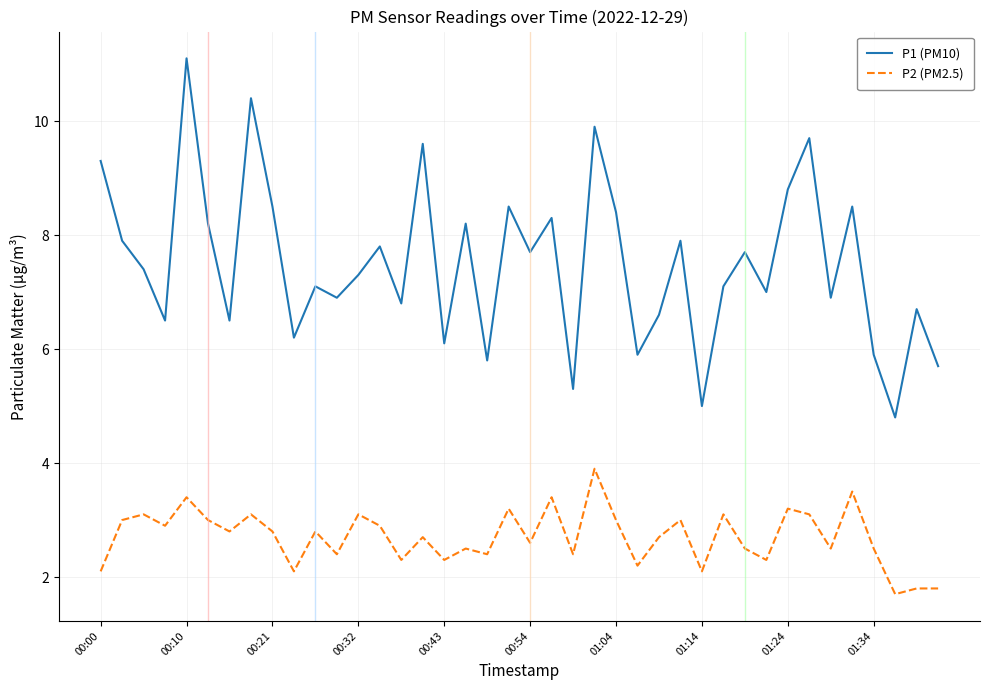

Rank the series by their maximum value, from highest to lowest.

P1 (PM10), P2 (PM2.5)